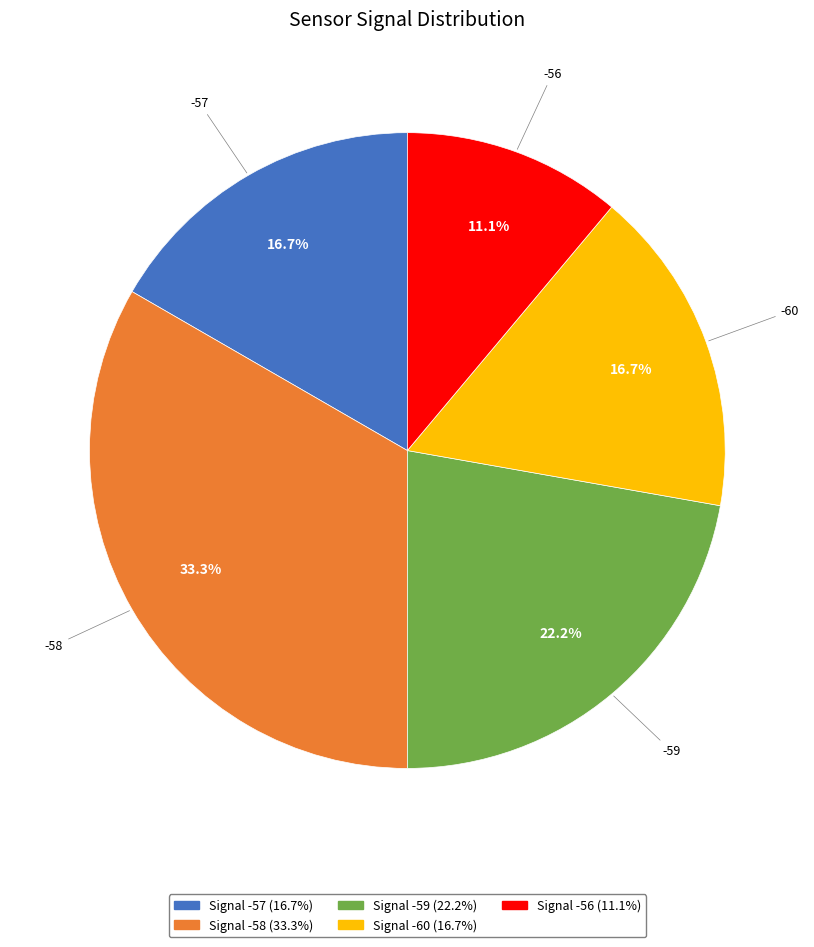

Does any single category account for the majority?

No